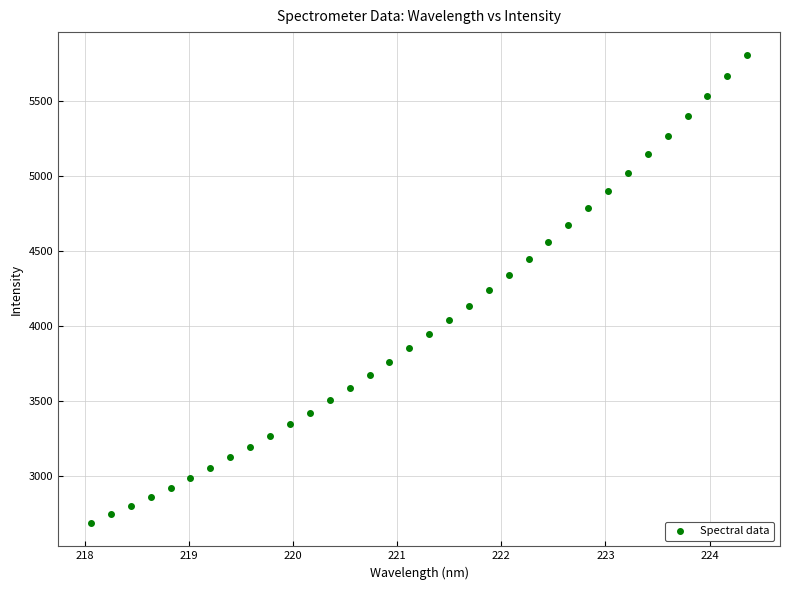

What is the range of Y values (max minus min)?

3115.7